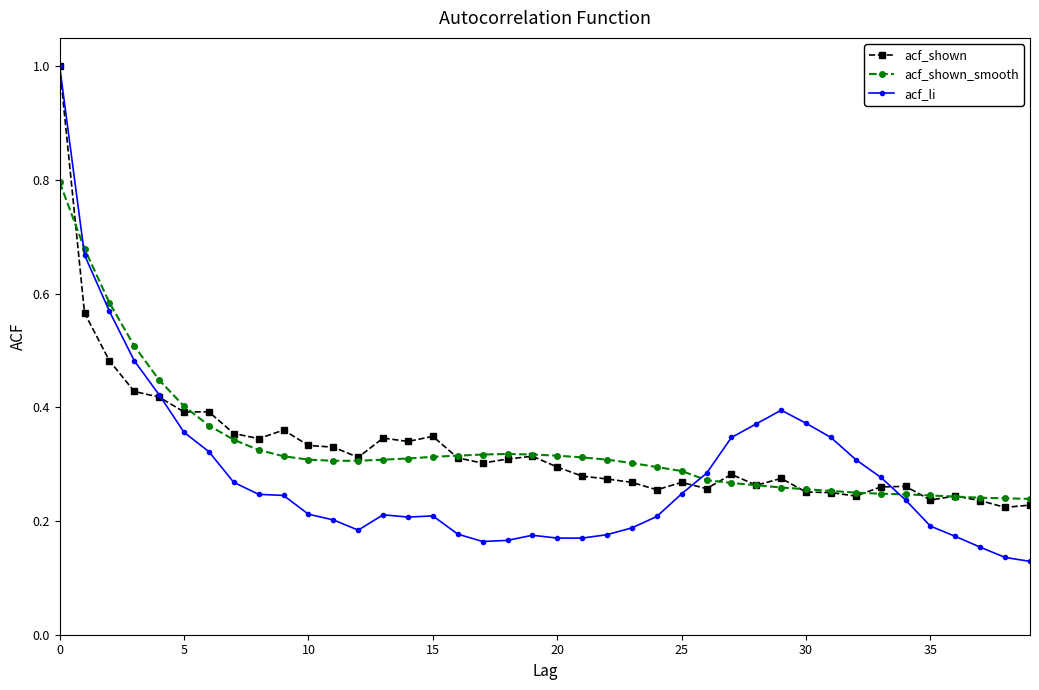

Does the chart display data point markers on the line(s)?

Yes